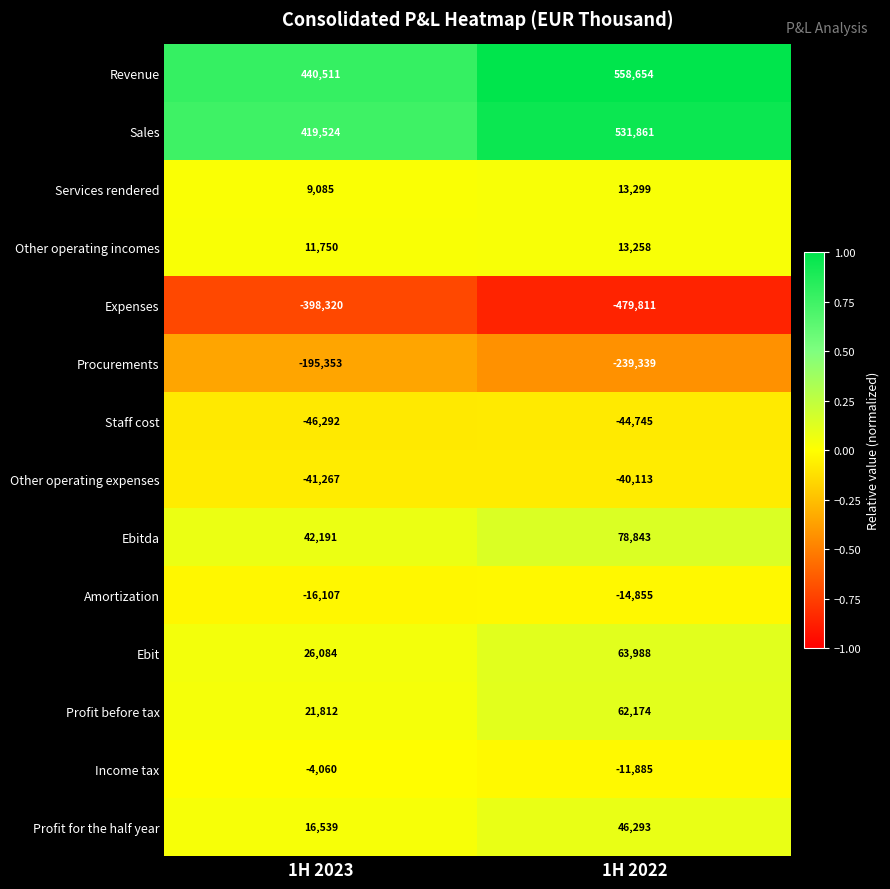

What is the difference between the maximum and minimum values in the Procurements series?

43986